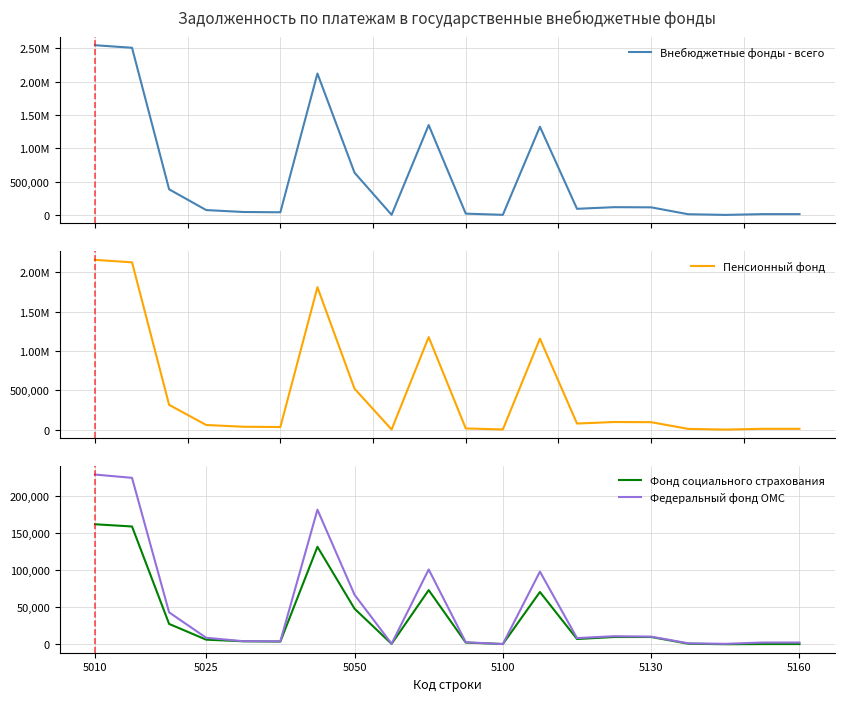

At which category does Фонд социального страхования reach its first local peak?

6